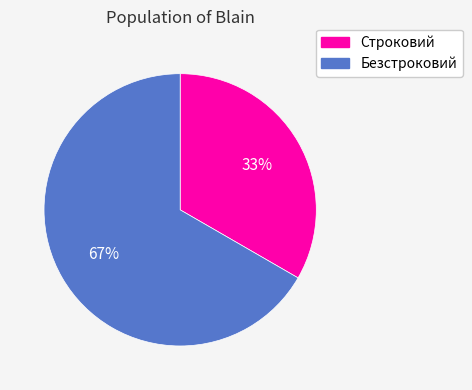

Is the sum of Безстроковий and Строковий greater than half?

Yes